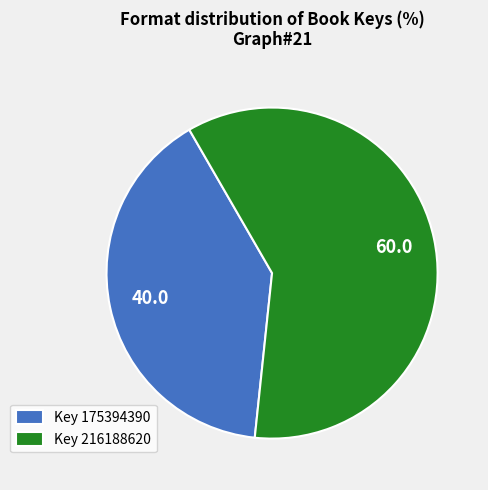

Is the sum of Key 175394390 and Key 216188620 greater than half?

Yes